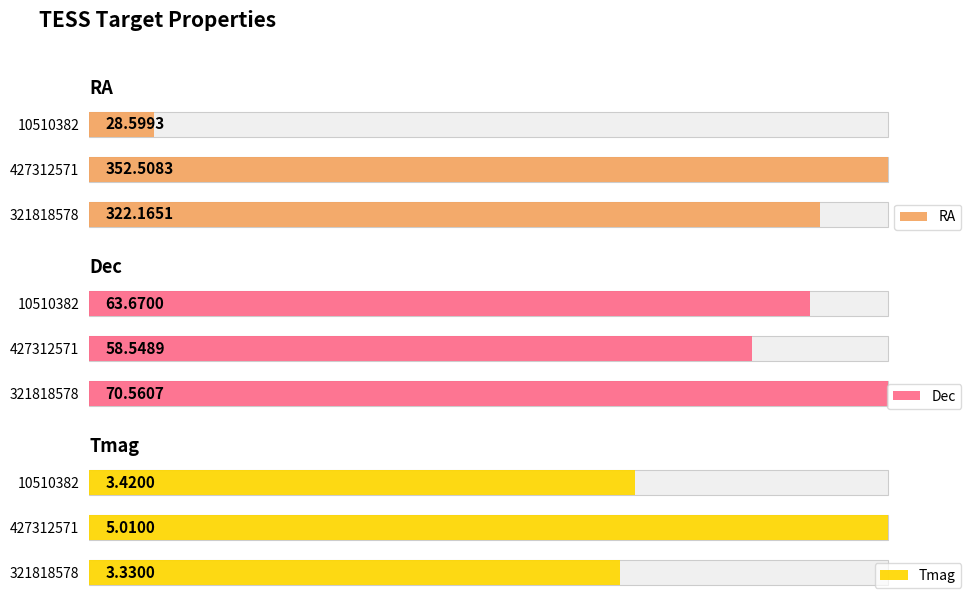

The Dec series shows 33.4 at 321818578. True or false?

False